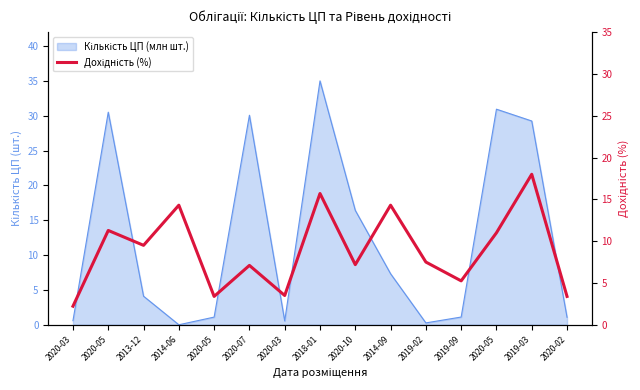

How many values exceed 7?

10